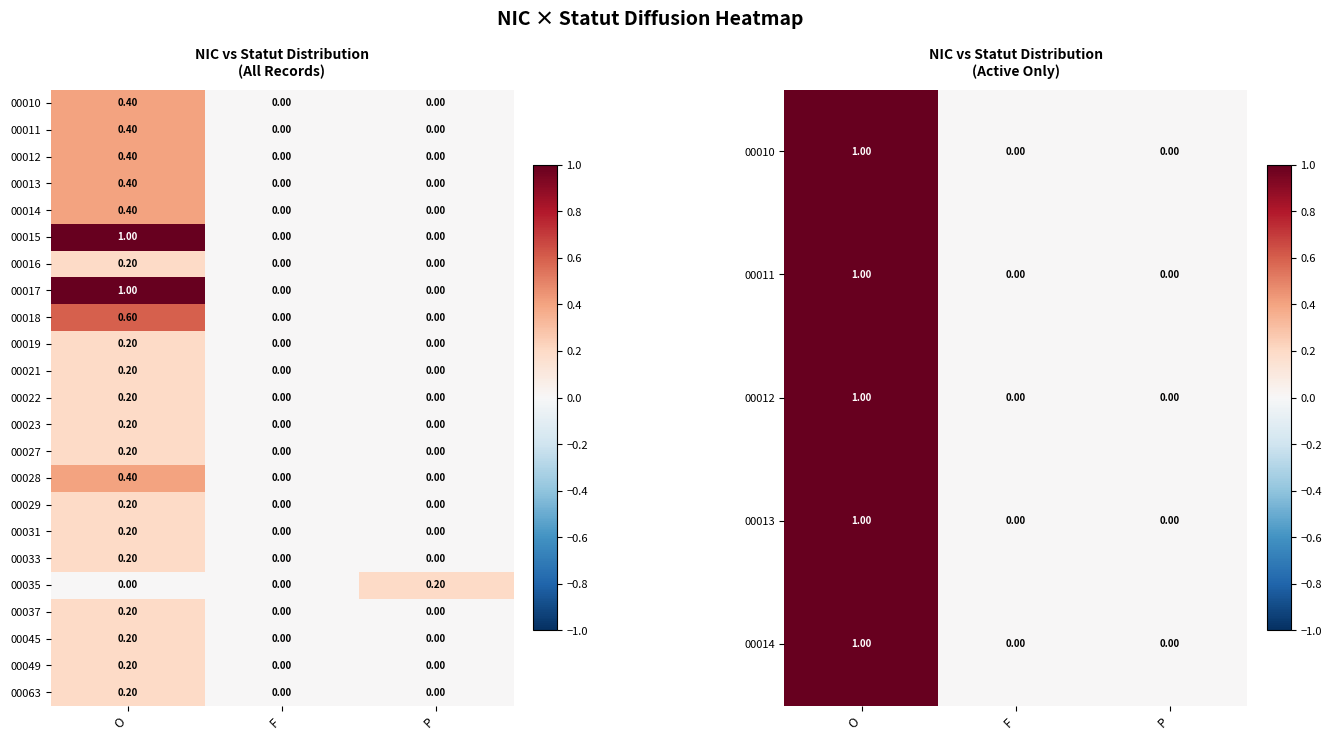

Is the value of 00033 at F greater than the value of 00035 at P?

No